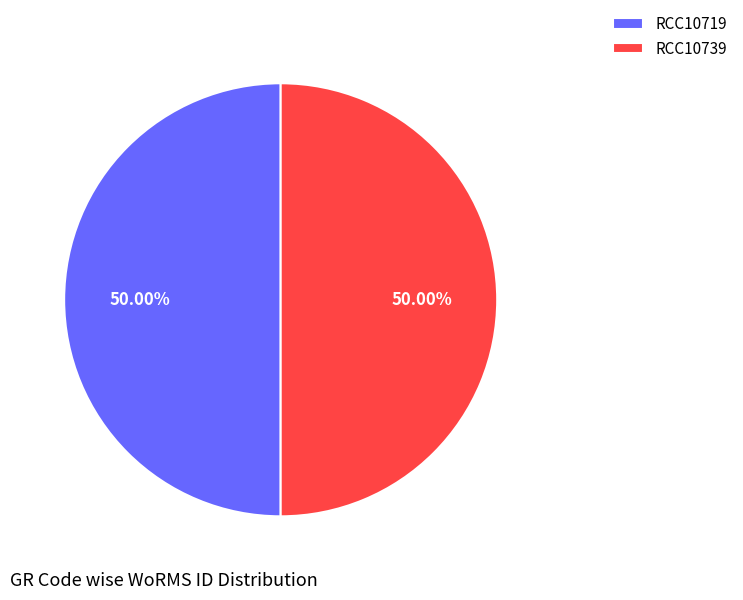

Approximately how many times larger is the value at RCC10739 compared to RCC10719?

1.0